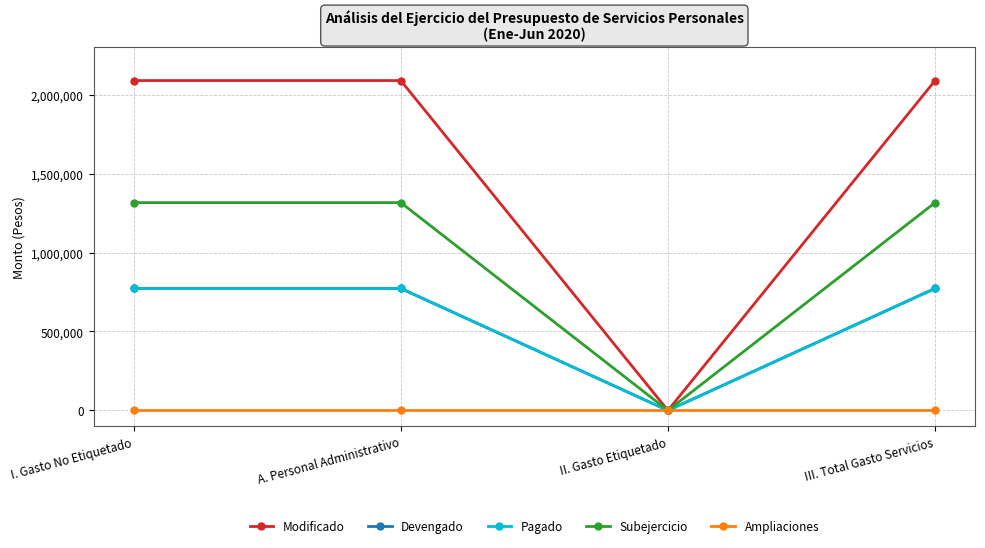

True or false: Pagado and Subejercicio cross at least once.

False